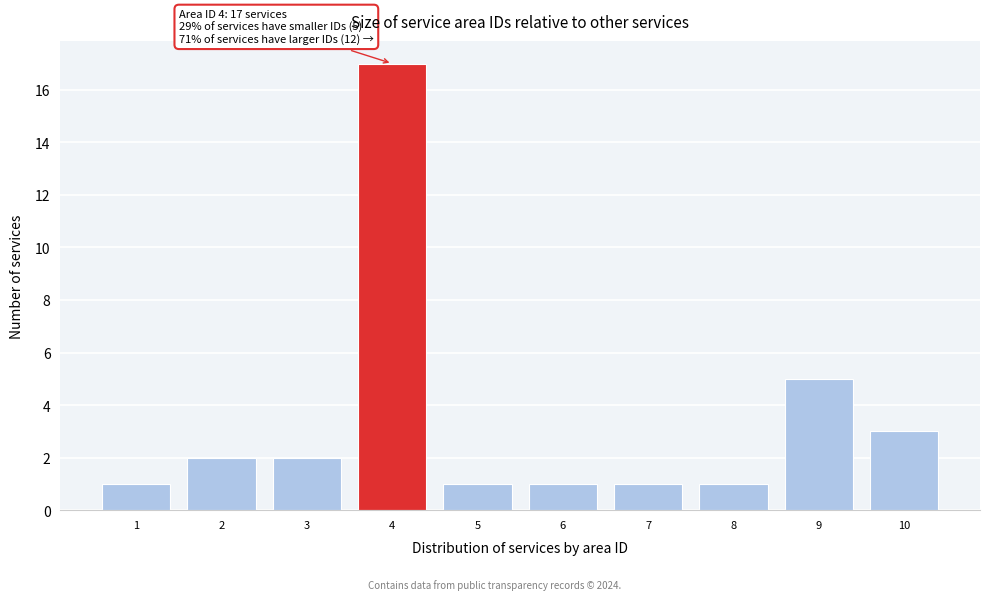

Over which range of the x-axis is the bar tallest?

3.5 to 4.5